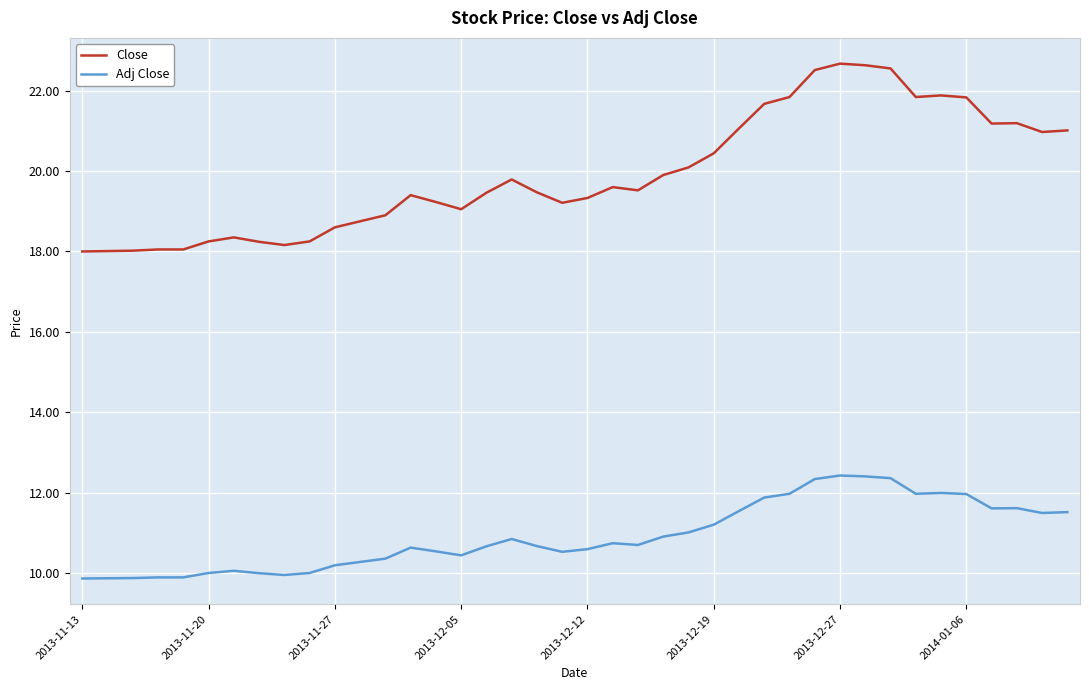

At how many categories does at least one series exceed 22?

4